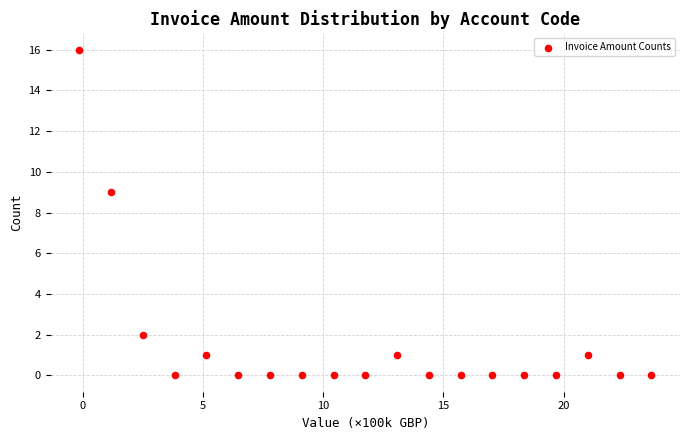

What Y value in the scatter plot is closest to 8?

9